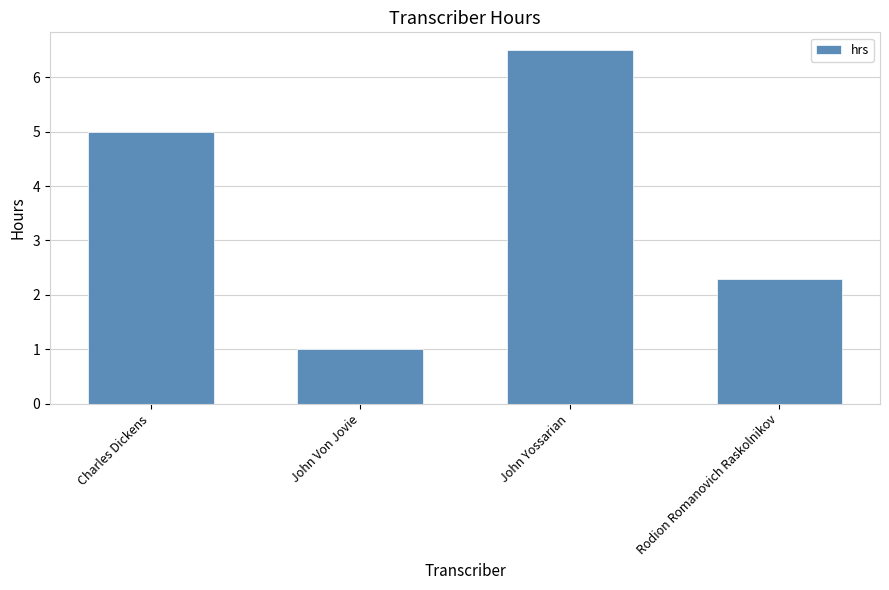

Reading left to right, list all the values displayed in this chart.

Charles Dickens=5.0	John Von Jovie=1.0	John Yossarian=6.5	Rodion Romanovich Raskolnikov=2.3